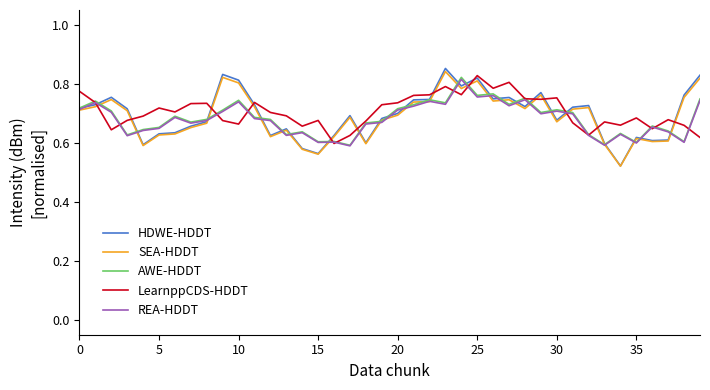

Which series has the widest spread of values?

HDWE-HDDT